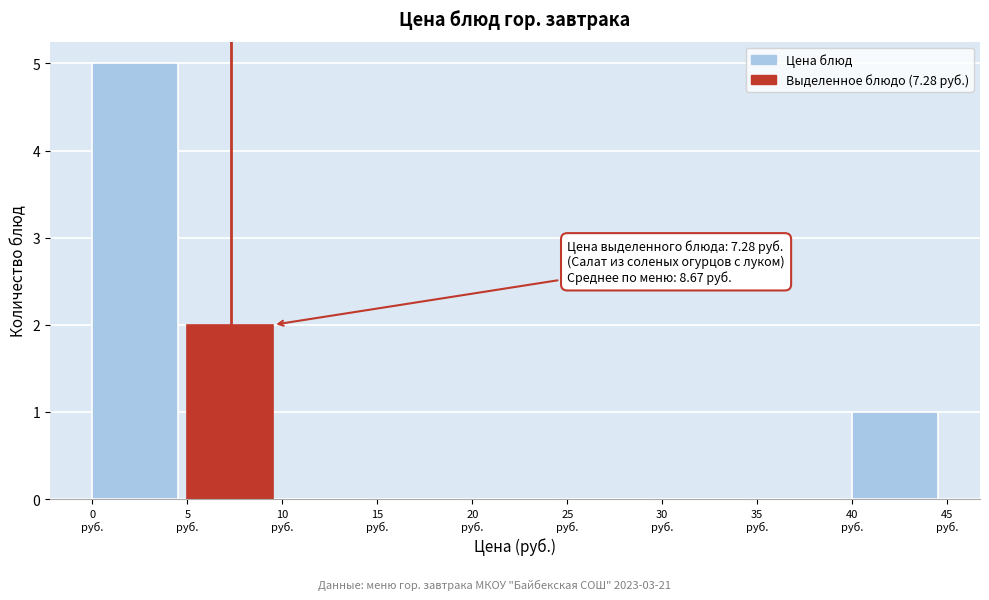

Which range on the x-axis has the tallest bar?

0 to 5